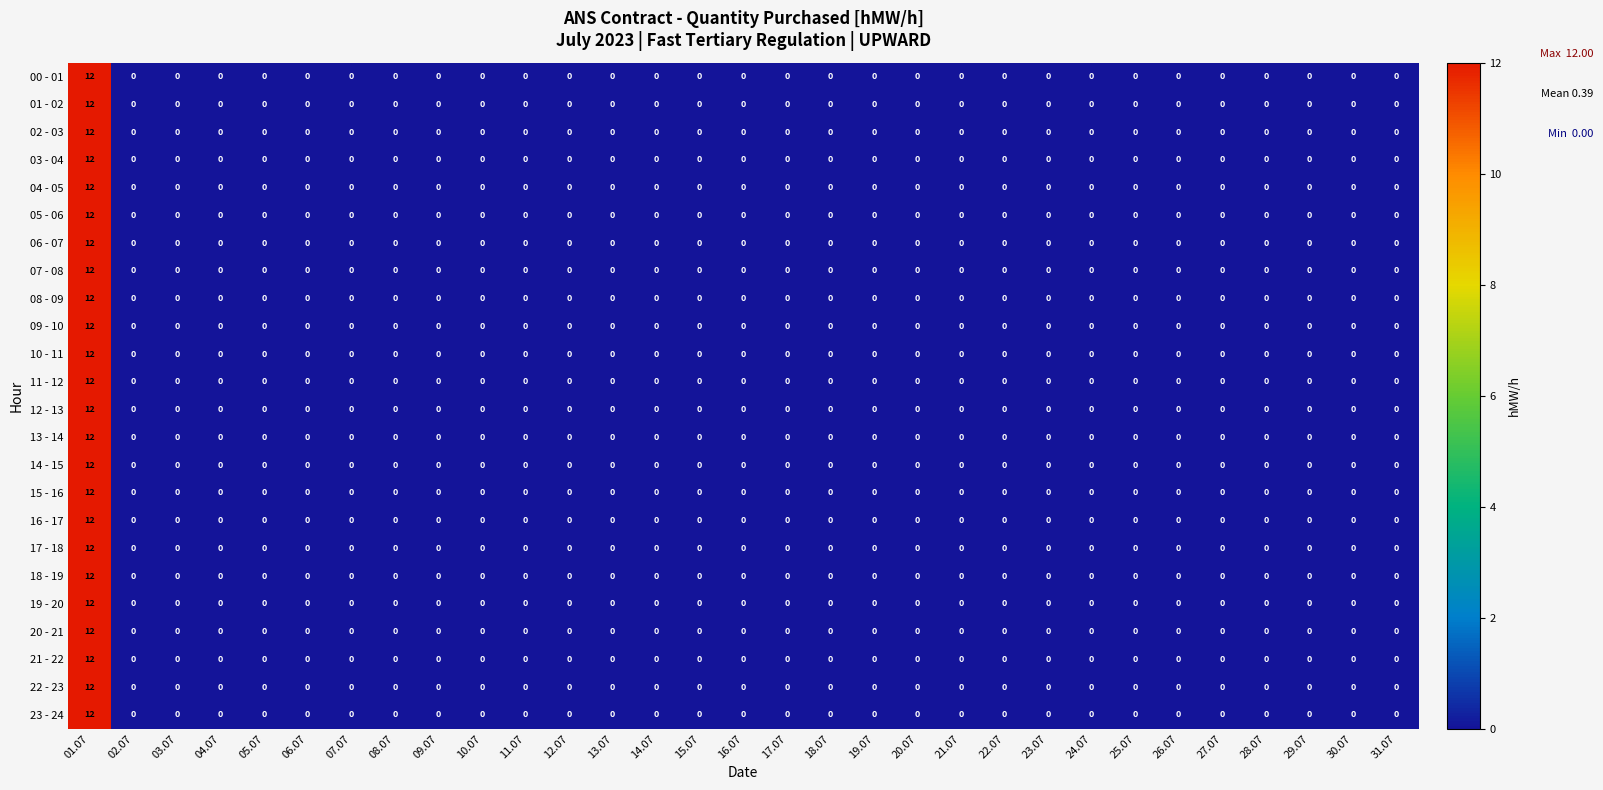

What is the difference between the maximum and minimum values in the 03 - 04 series?

12